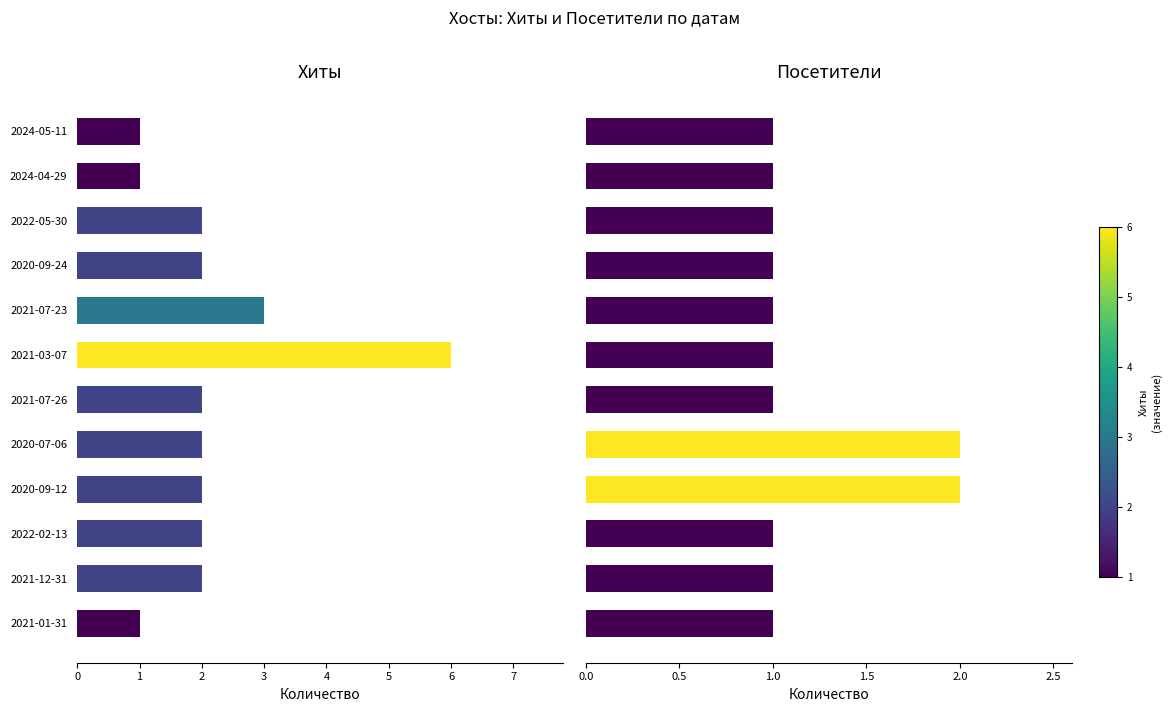

What is the minimum value for Посетители?

1